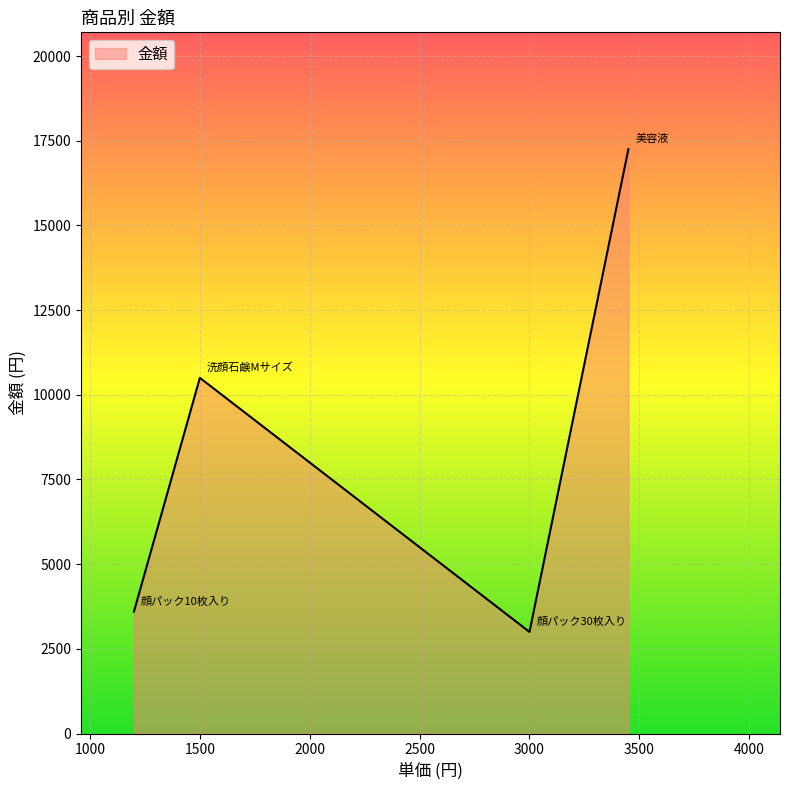

What is the minimum value shown in the chart?

3000